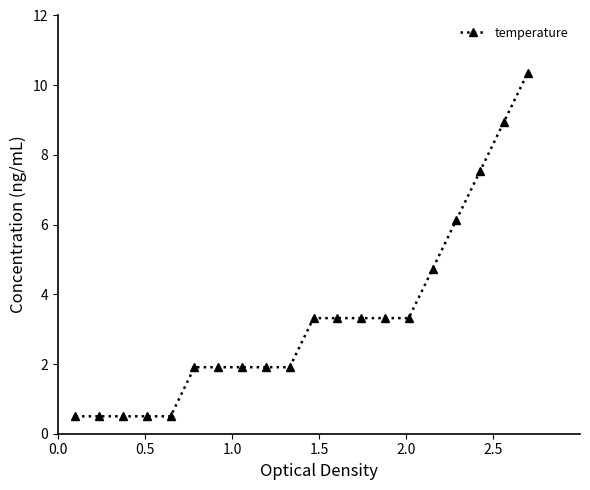

What is the difference between the maximum and second lowest values?

9.9